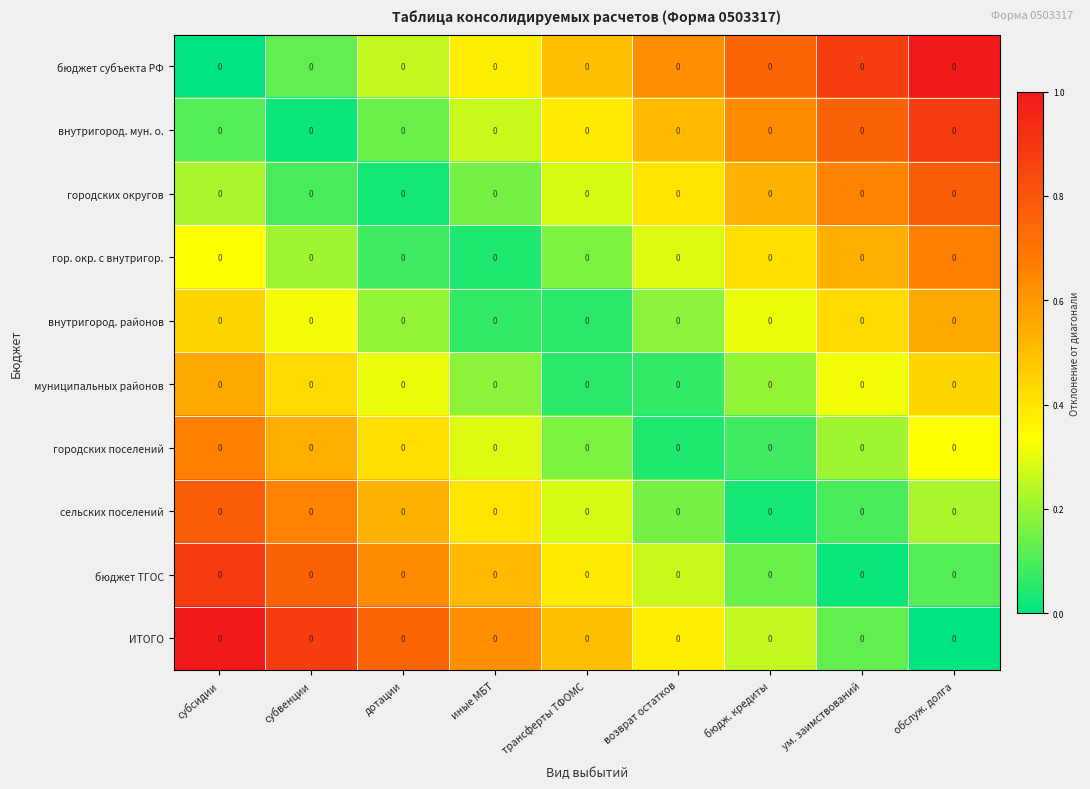

What is the approximate value of городских поселений at дотации?

0.4